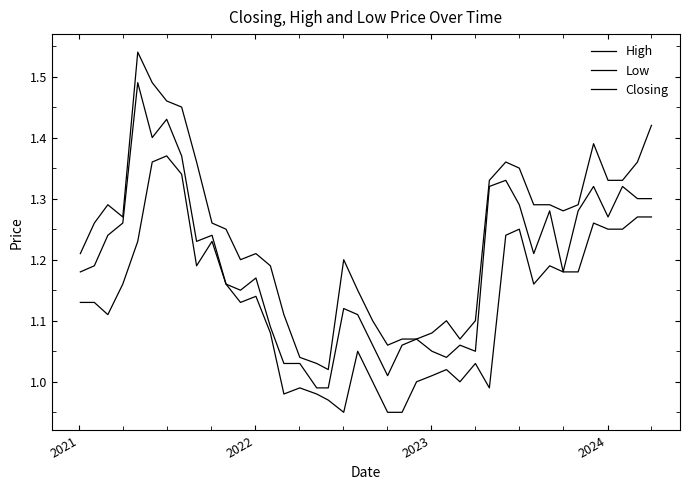

How many values in the Closing series exceed 1?

38